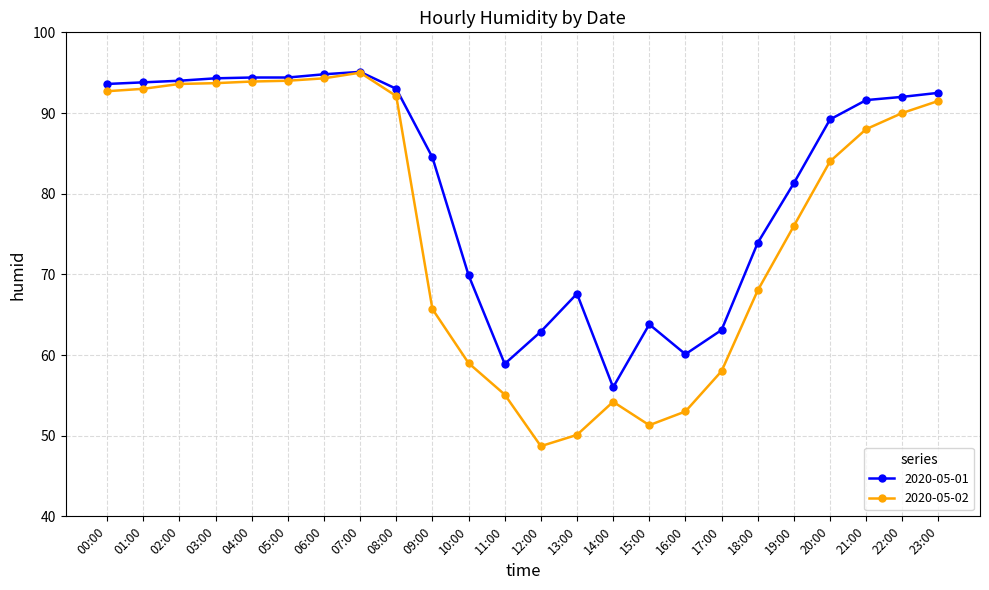

True or false: 2020-05-01 has more than 1 interior local peaks.

True